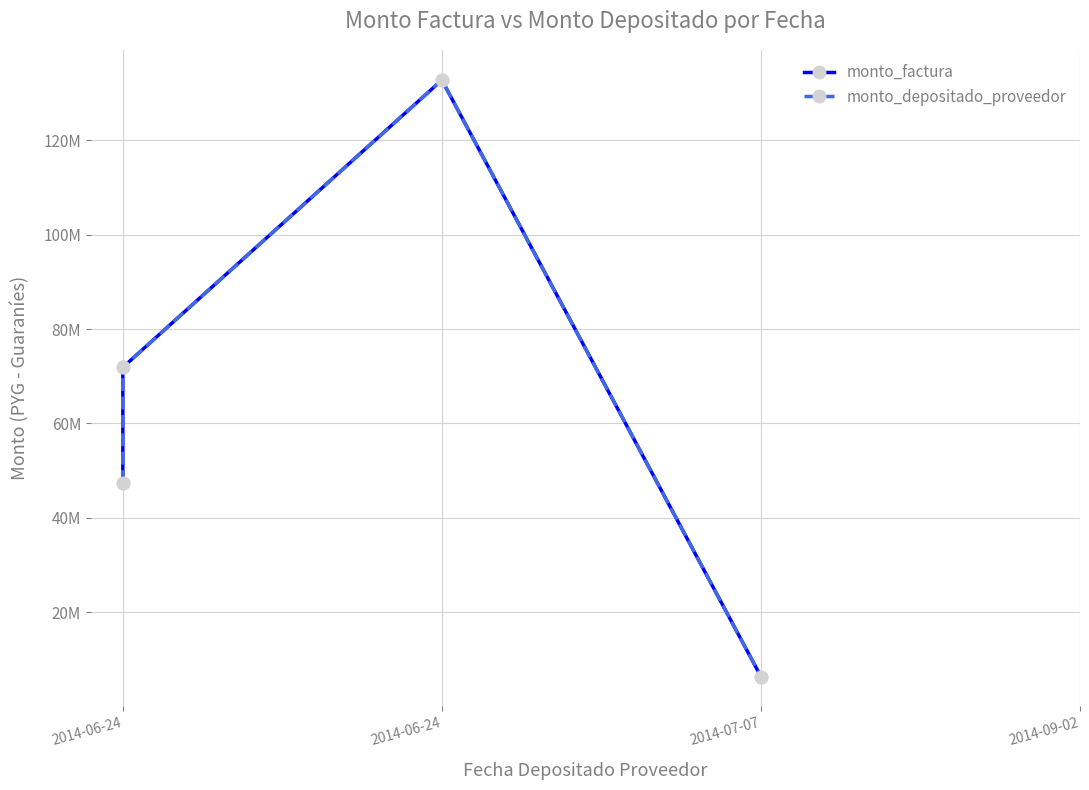

True or false: monto_depositado_proveedor and monto_factura intersect in this chart.

False